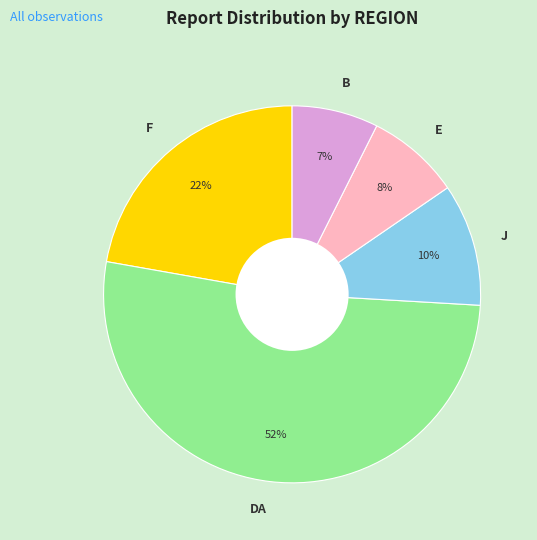

Do E and B together represent more than half of the pie?

No